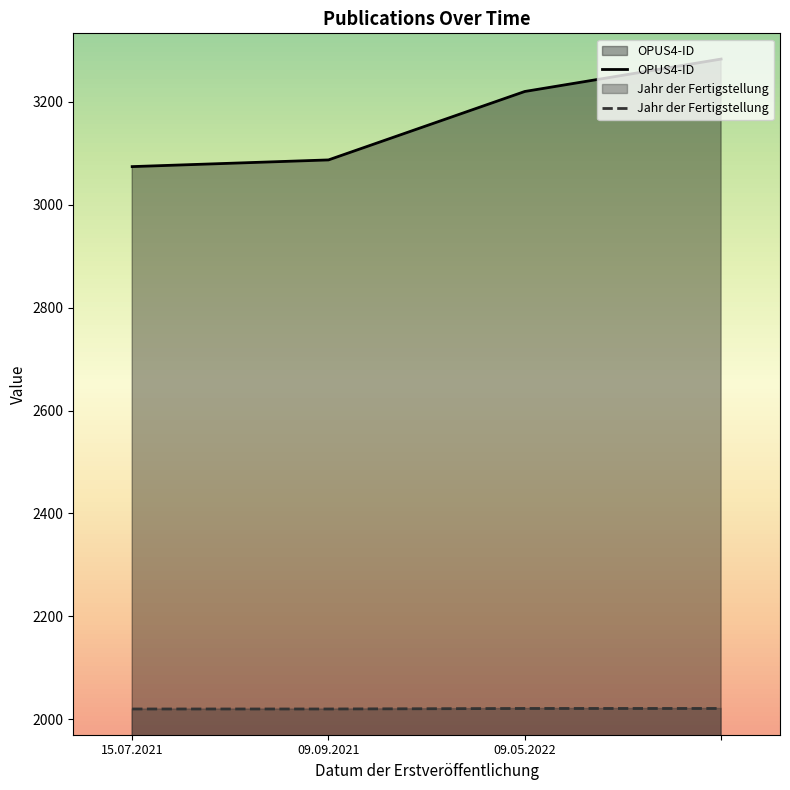

What position from the left is 15.07.2021?

1